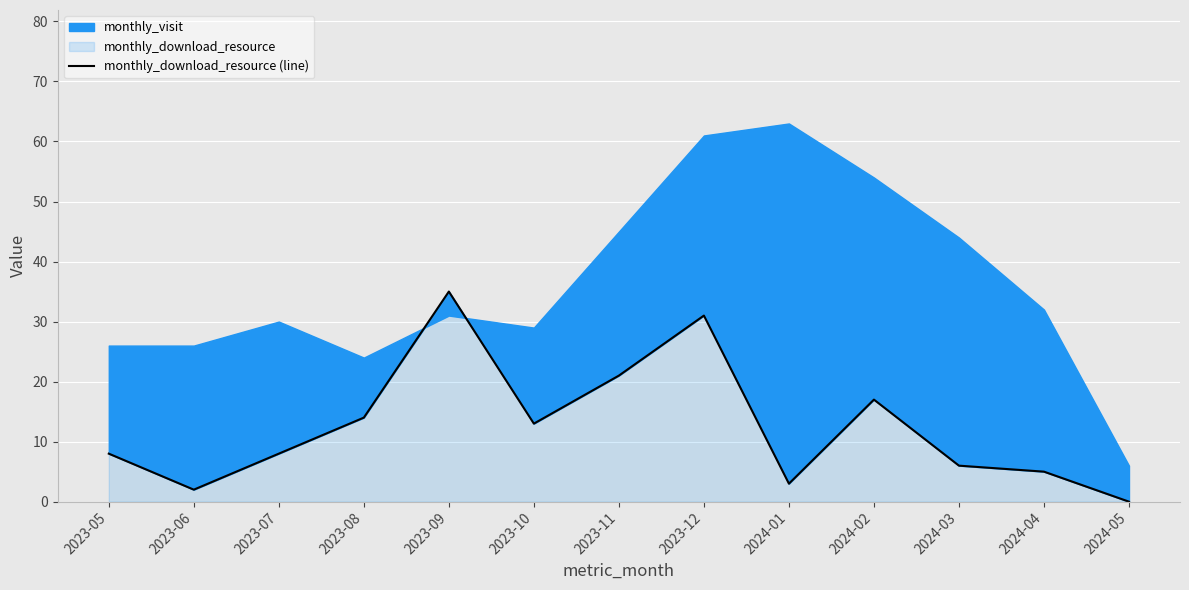

At which label does the data first exceed 8?

2023-08